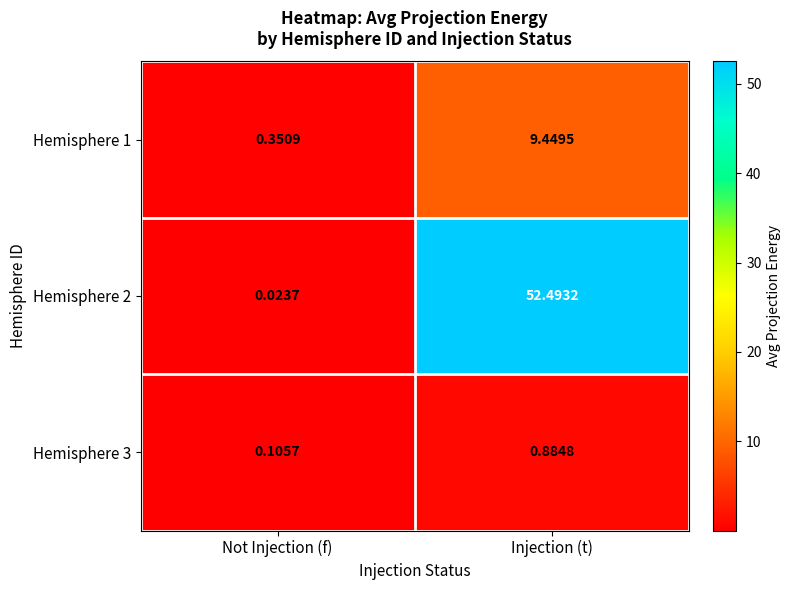

List the labels in order of Hemisphere 3 value, smallest first.

Not Injection (f), Injection (t)